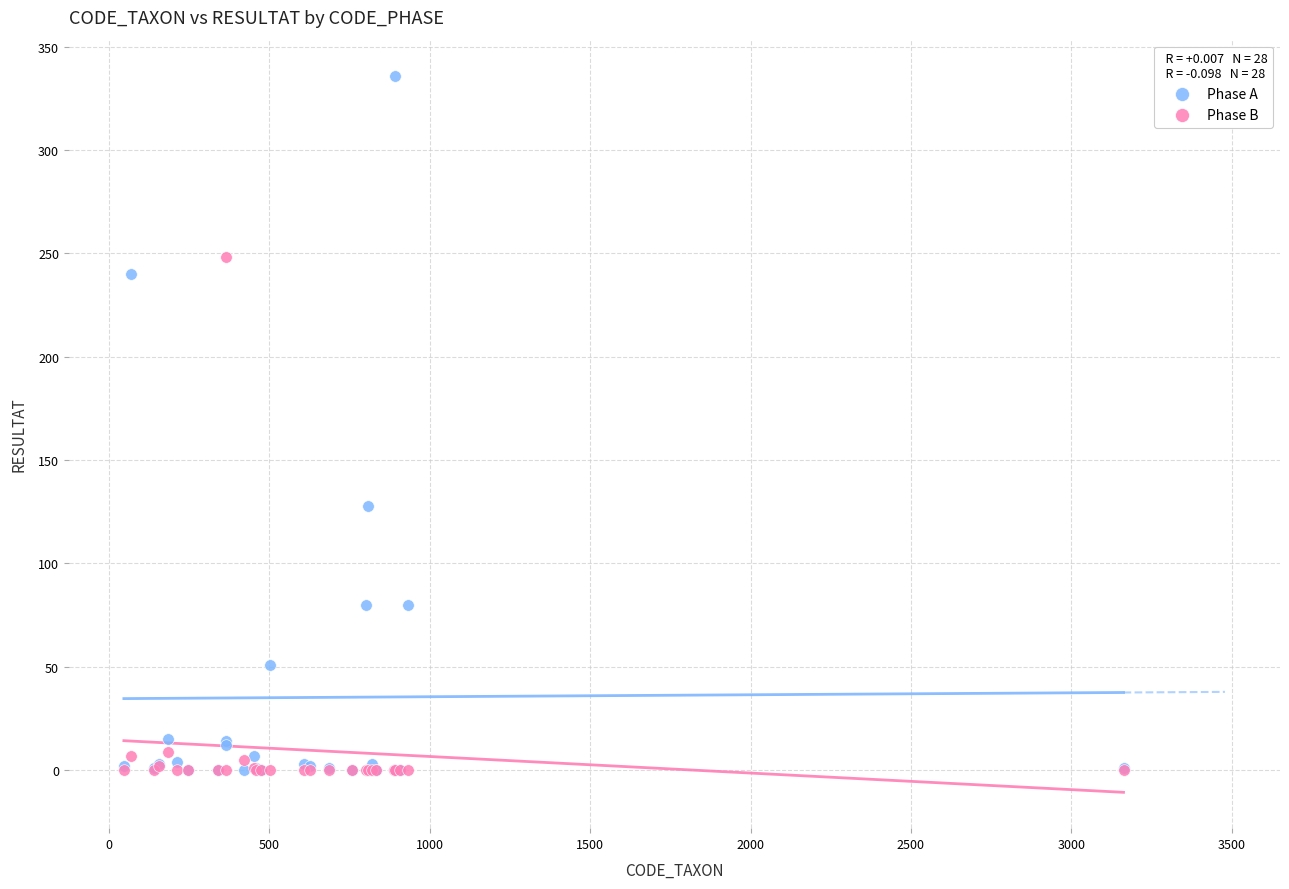

In the Phase A series, what Y value is closest to 168?

128